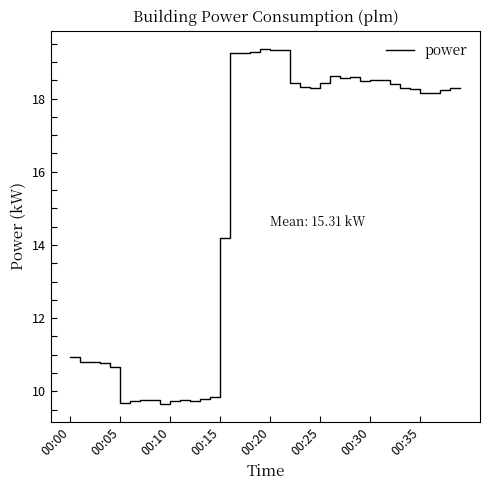

What is the maximum value shown in the chart?

19.4